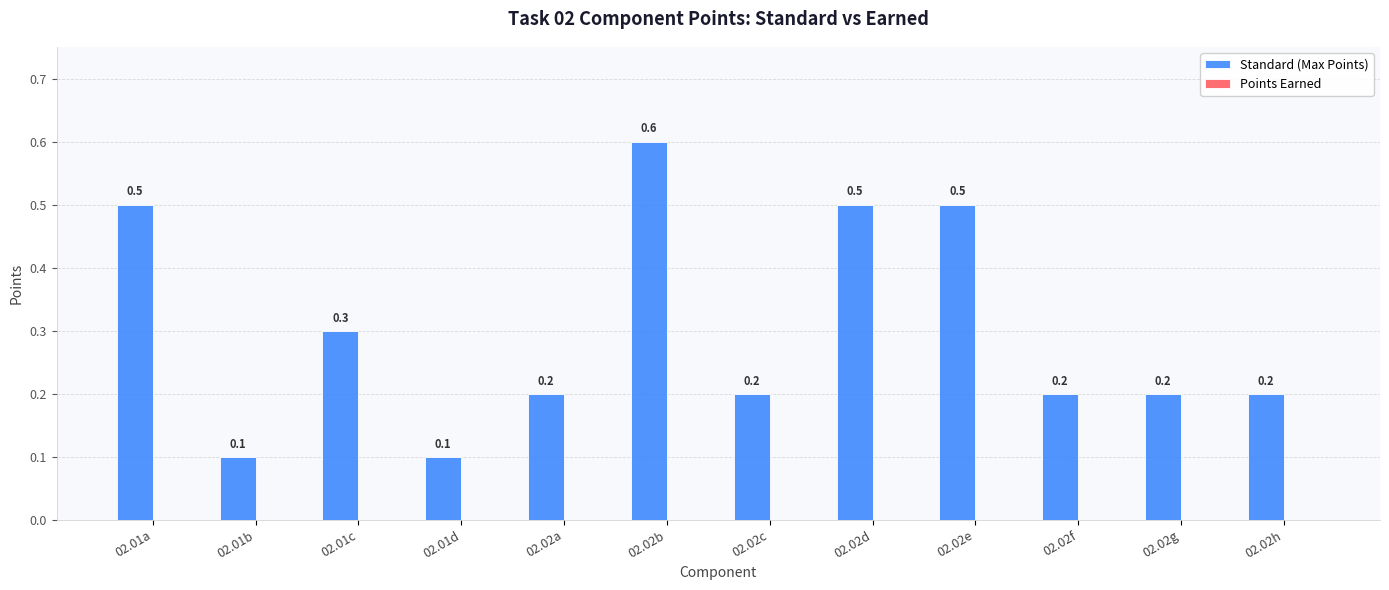

At which category does the chart reach its peak across all series?

02.02b